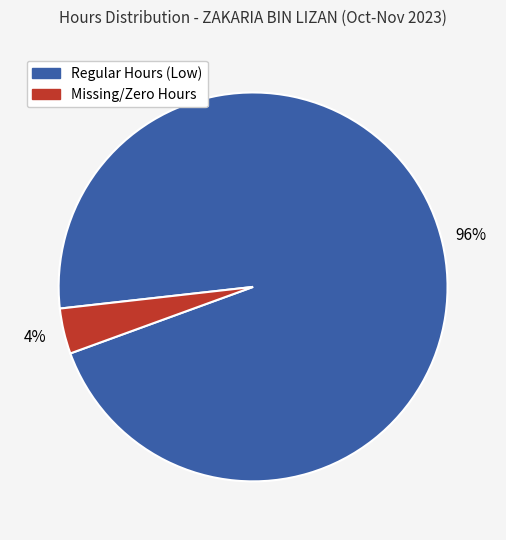

Count the number of slices in the pie.

2